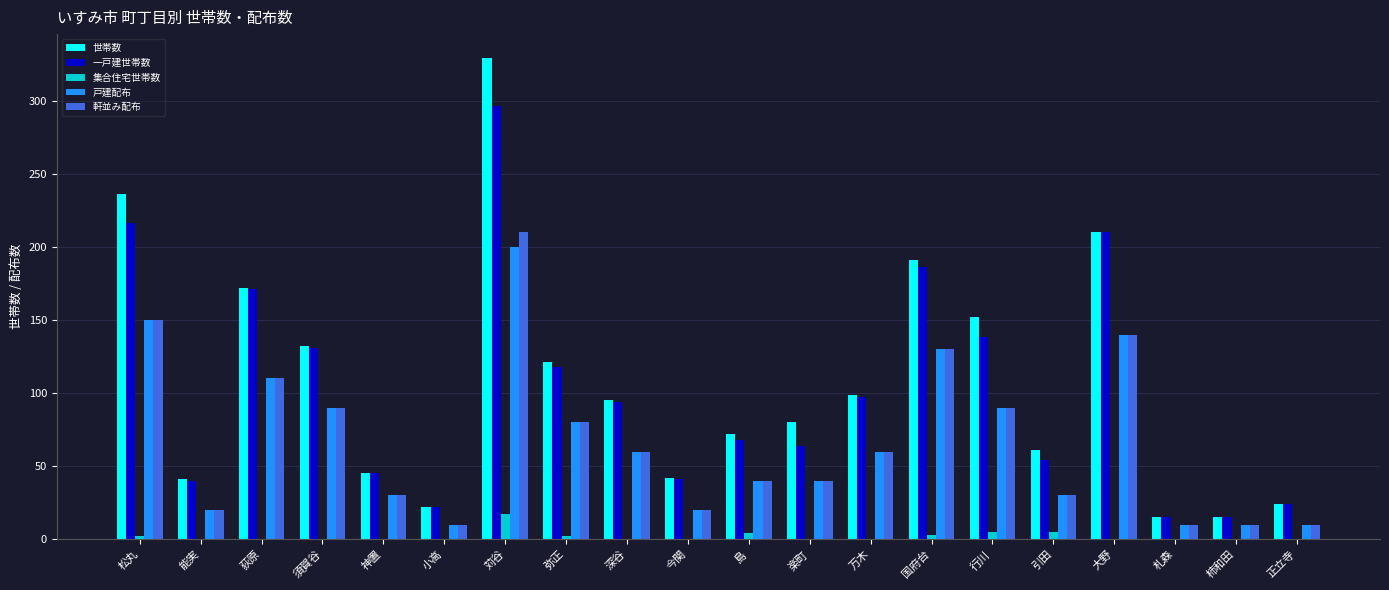

Which series has the largest total across all categories?

世帯数